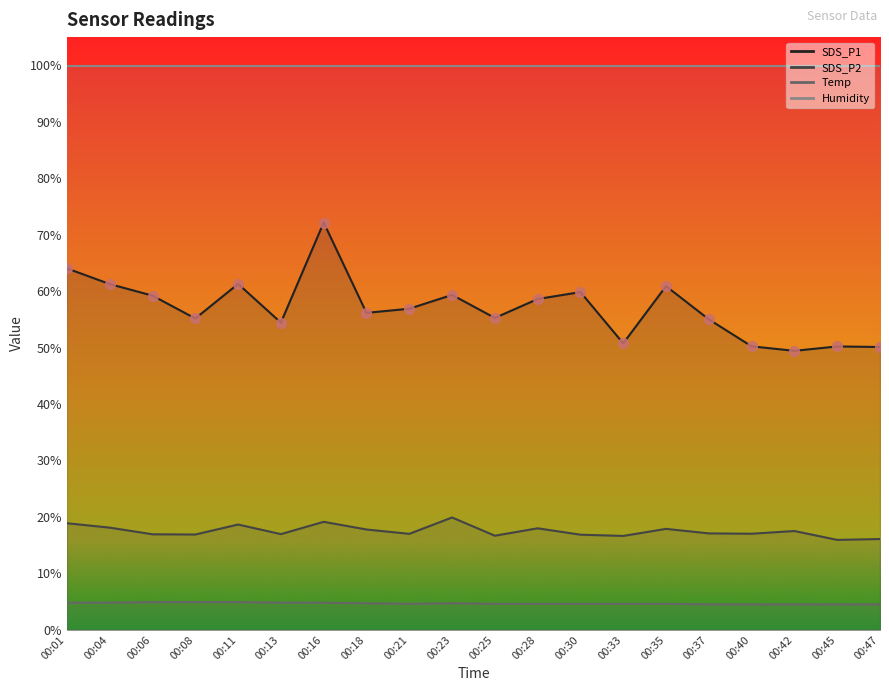

True or false: SDS_P1 and SDS_P2 cross at least once.

False